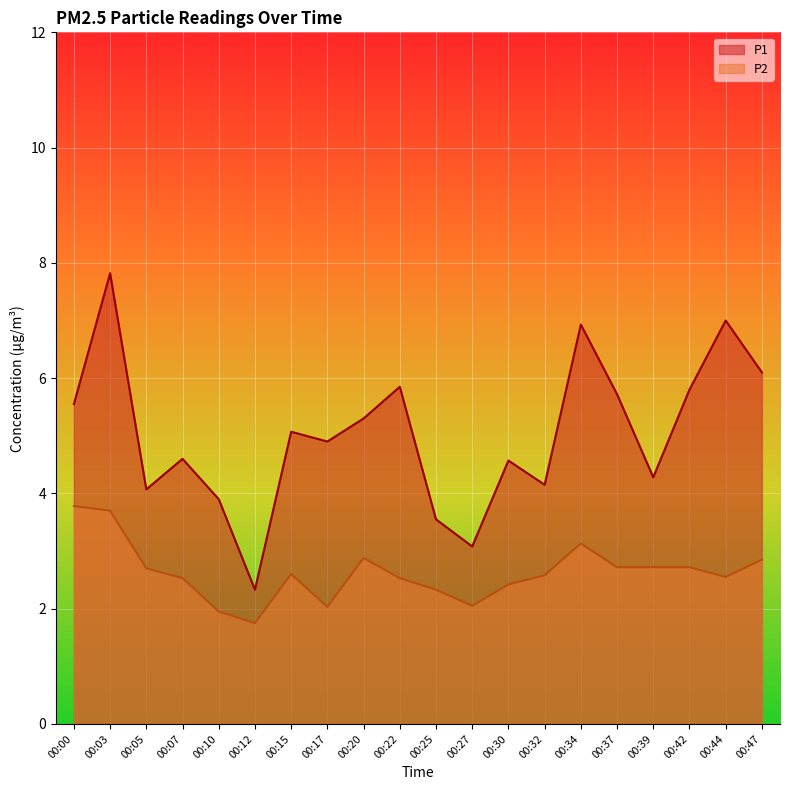

How many data points in P2 are above 2?

18